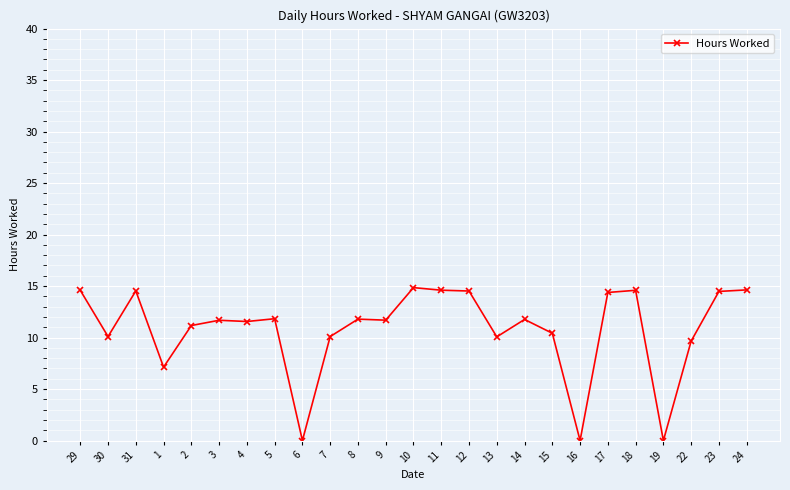

Count the number of data series in this chart.

1